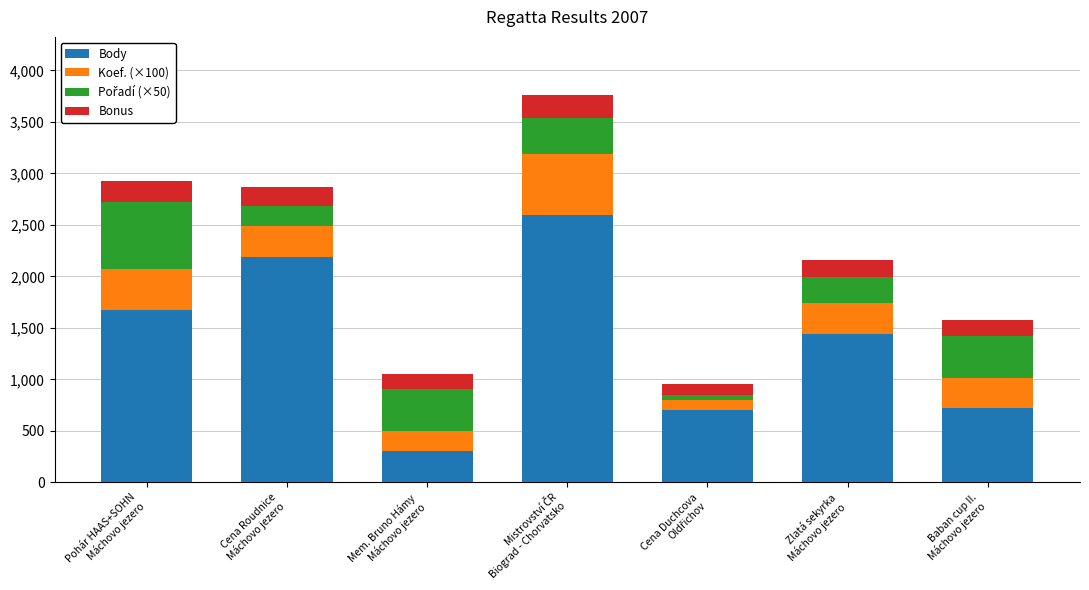

What is the difference between the maximum and minimum values in the Body series?

2288